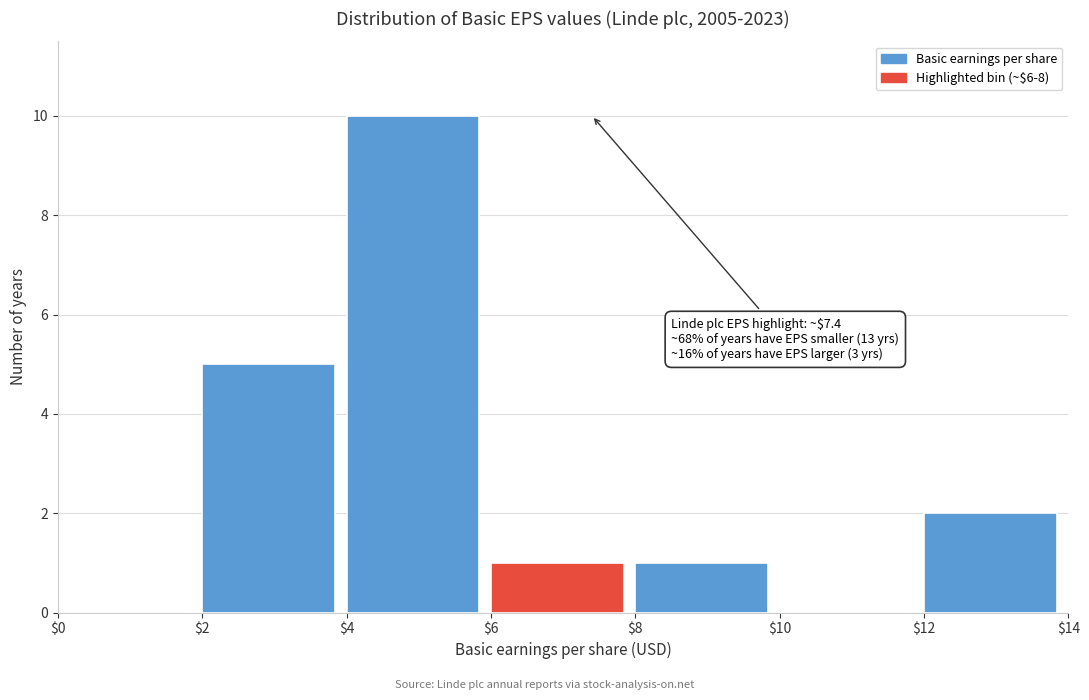

Over which range of the x-axis is the bar tallest?

$4 to $6